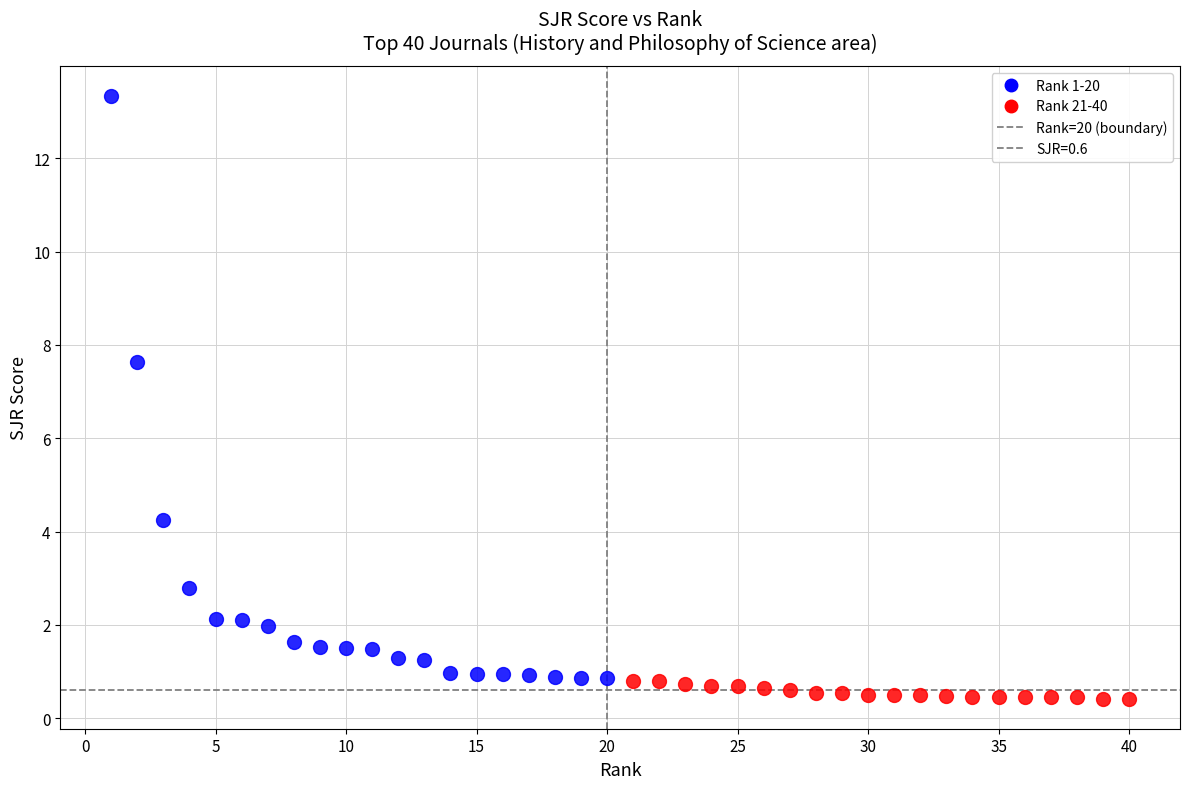

Which series reaches the maximum Y coordinate?

Rank 1-20